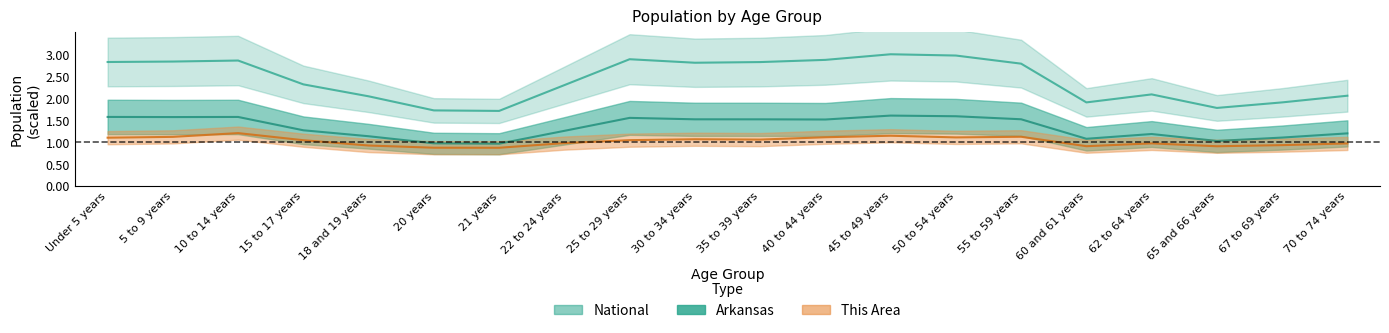

What are all the series names shown in the legend?

This Area, Arkansas, National